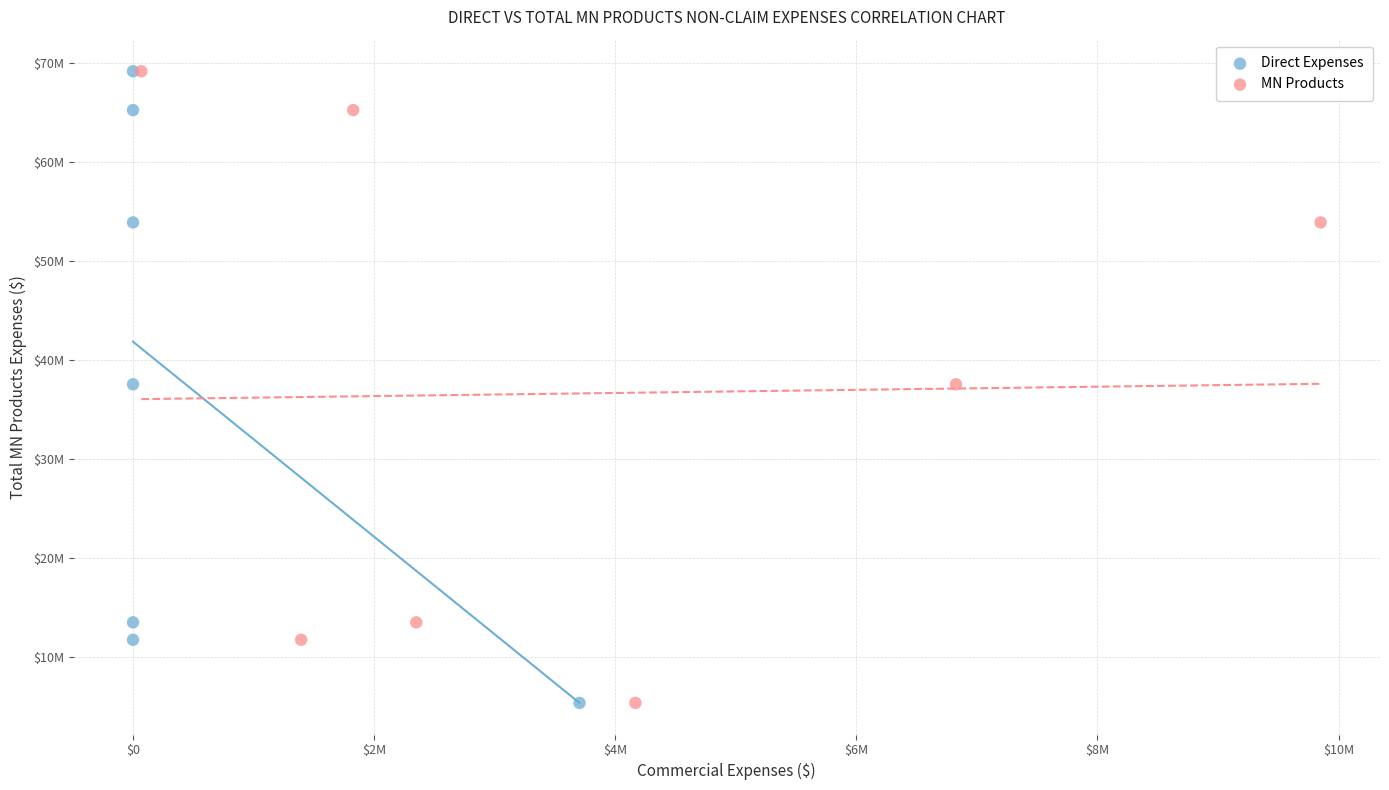

What are all the series names shown in the legend?

Direct Expenses, MN Products